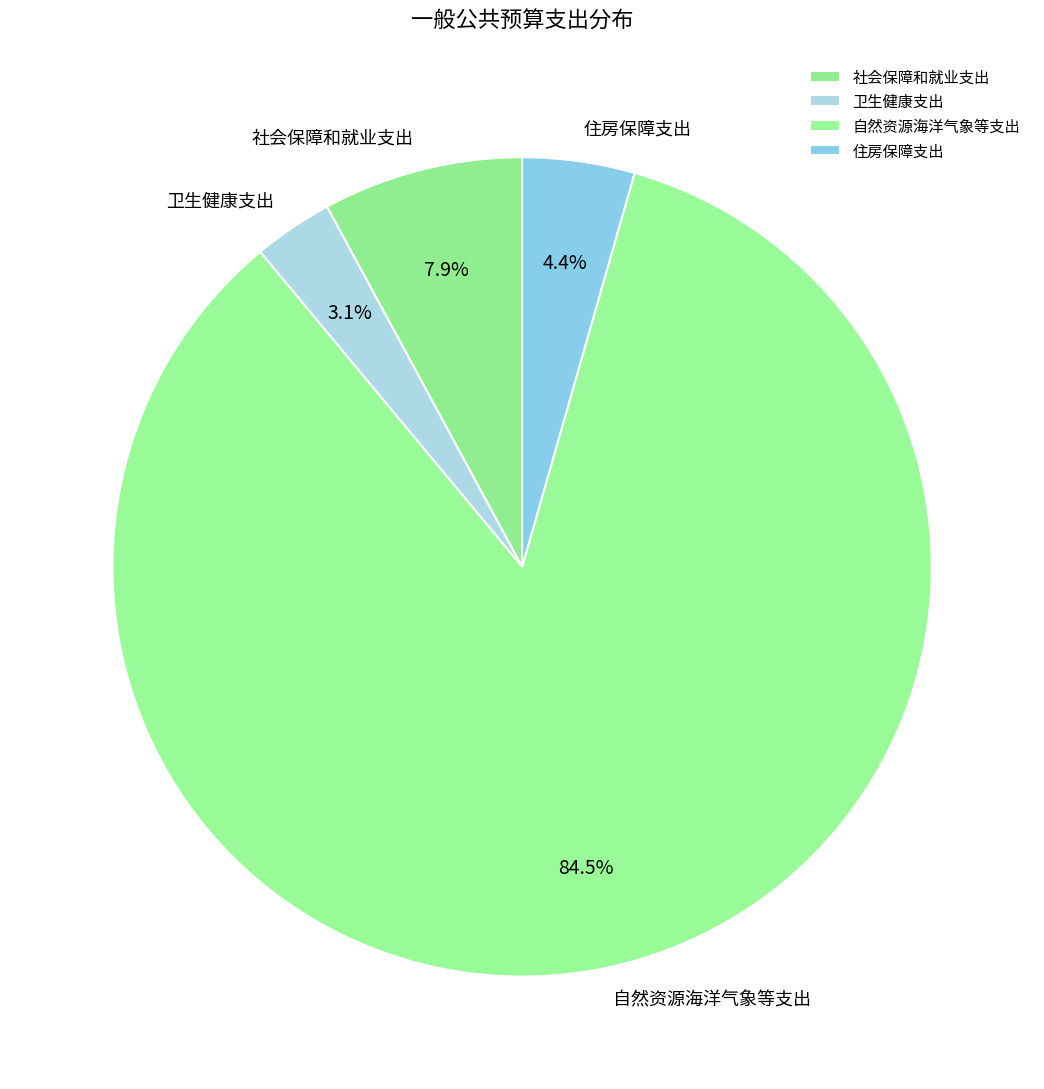

What percentage is NOT represented by 住房保障支出?

95.6%